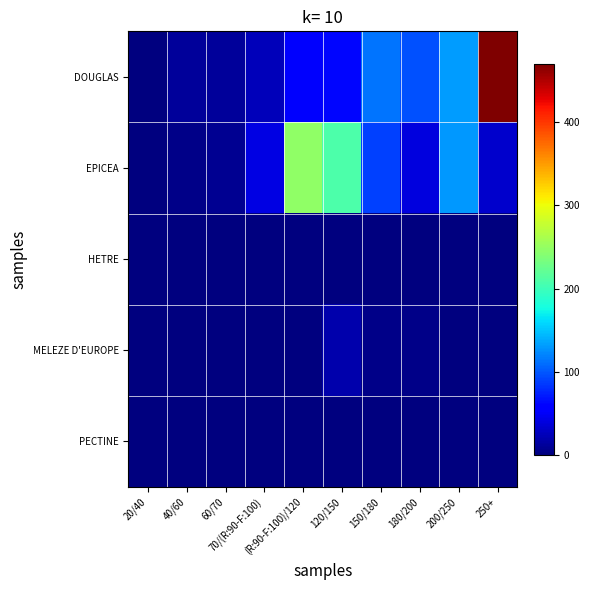

What is the total value across all series at 120/150?

289.7